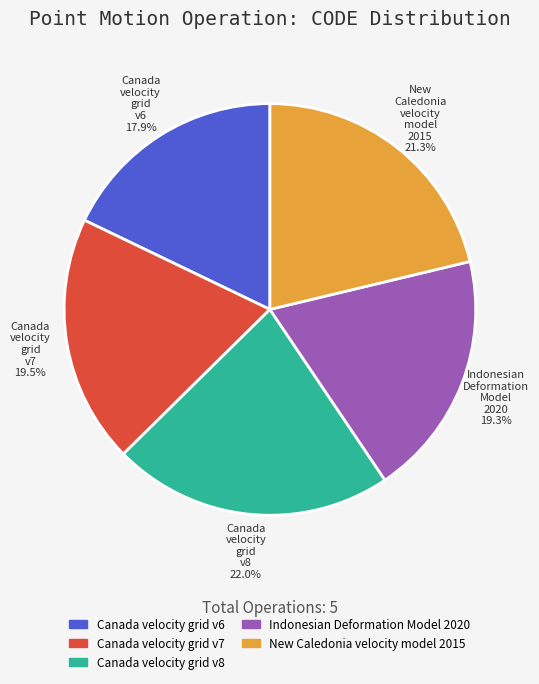

What is the ratio of the value at Canada velocity grid v8 to the value at Canada velocity grid v6?

1.2